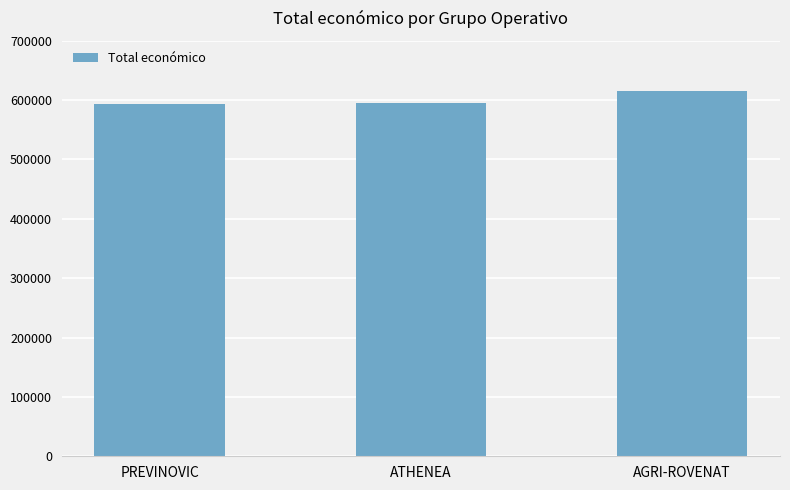

What is the difference between the values at AGRI-ROVENAT and PREVINOVIC?

21660